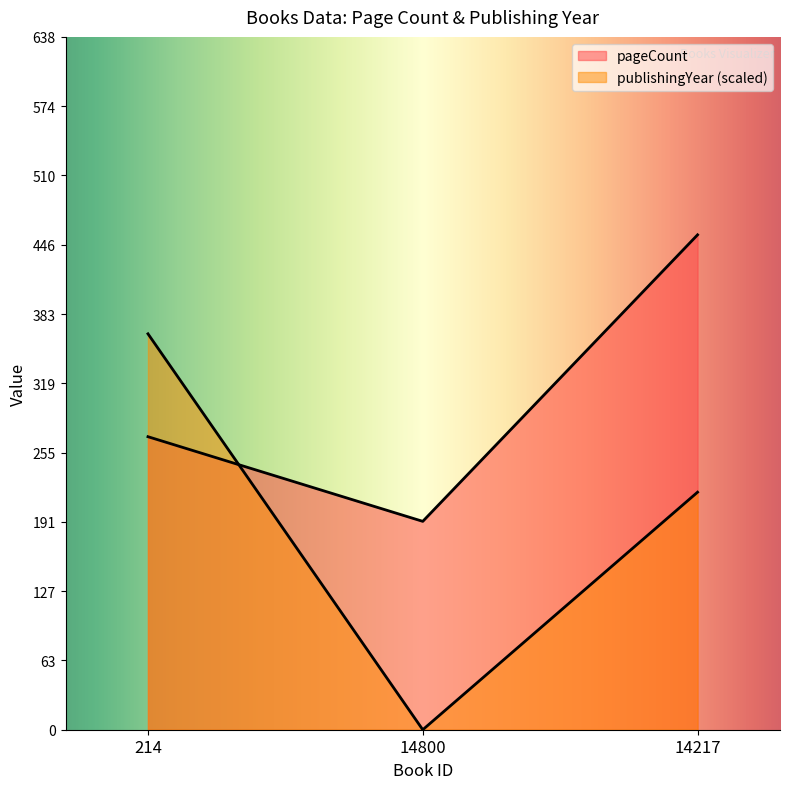

How many values in the pageCount series exceed 270?

1